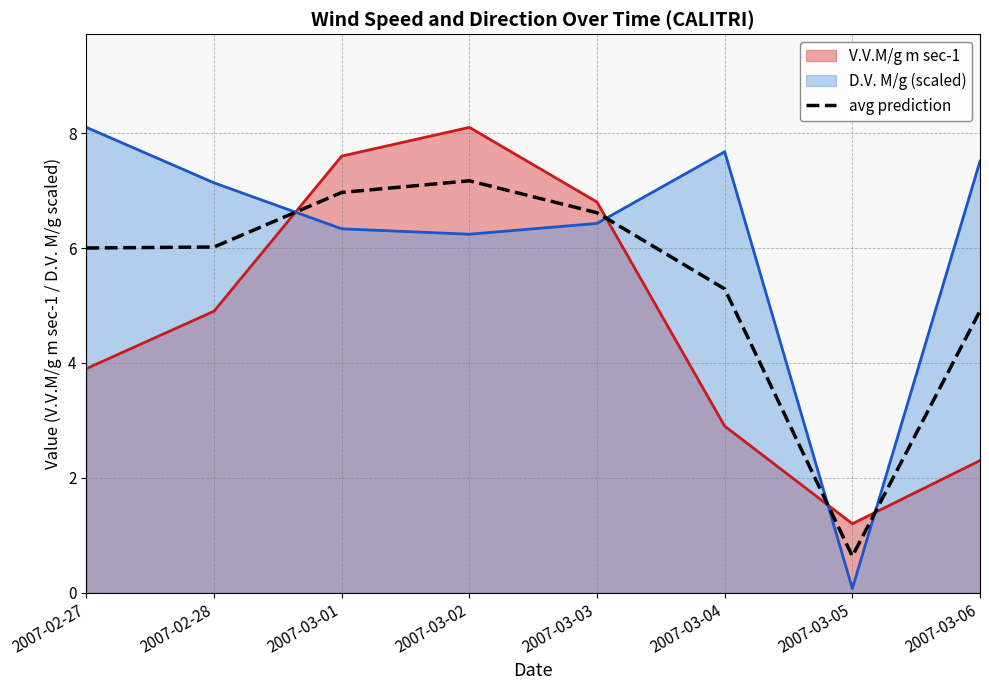

The chart shows a value of 5.3 at 2007-03-04. True or false?

True